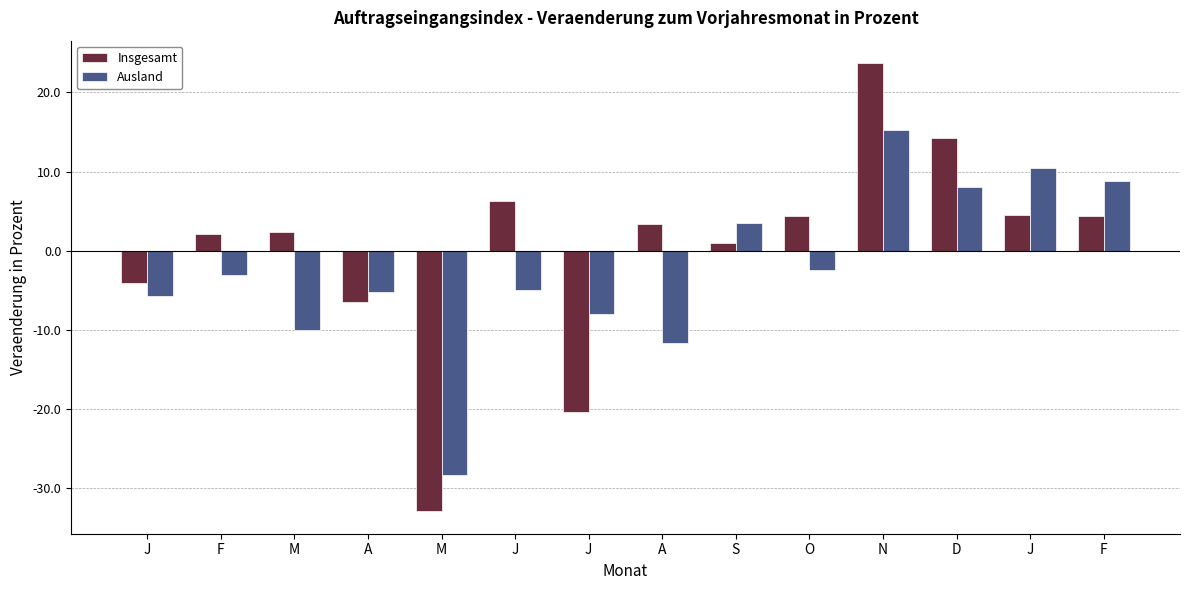

Is it true that Ausland equals -2.3 at A?

False